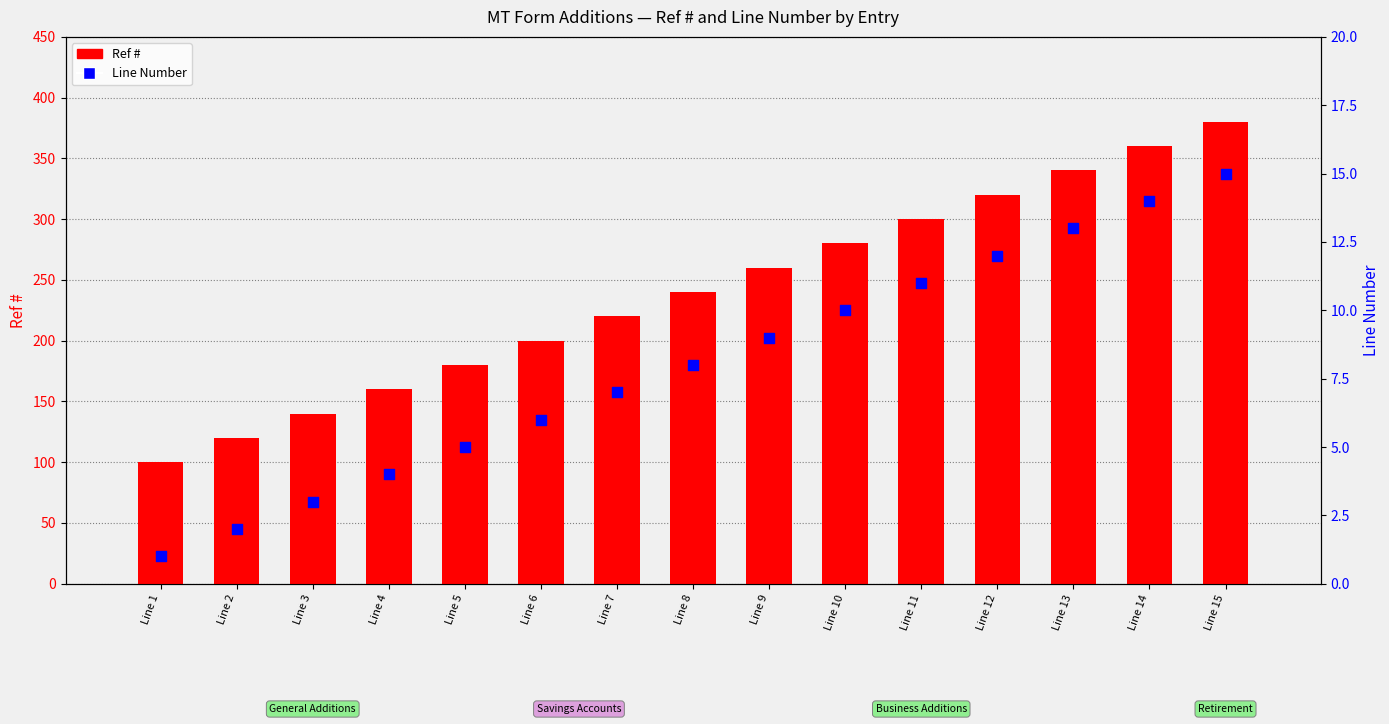

What is the total value across all series at Line 12?

332